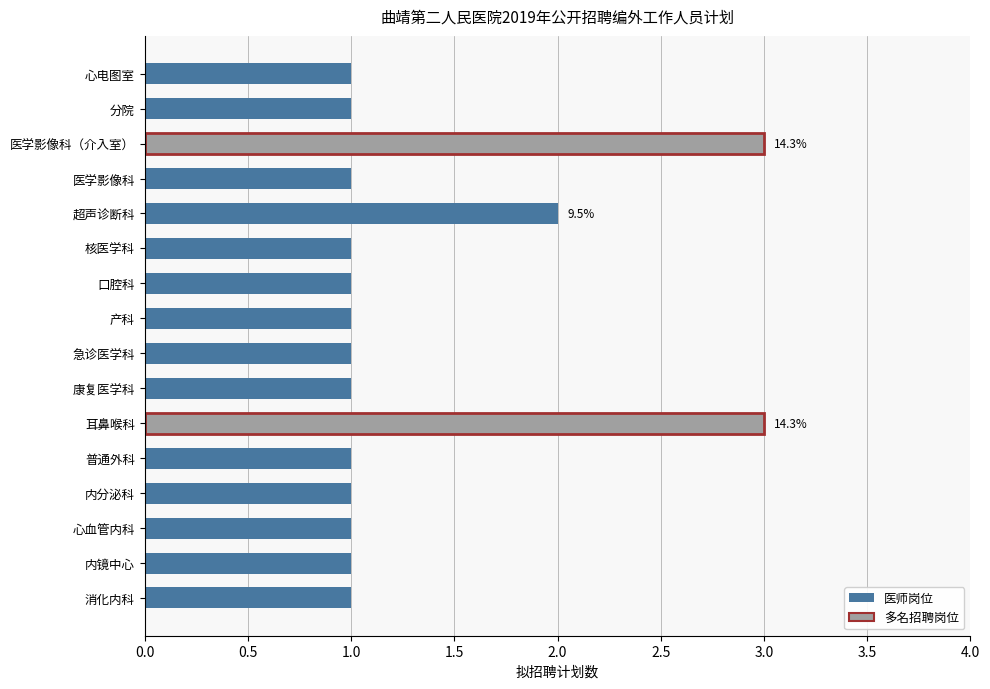

The value at 康复医学科 is 1. True or false?

True